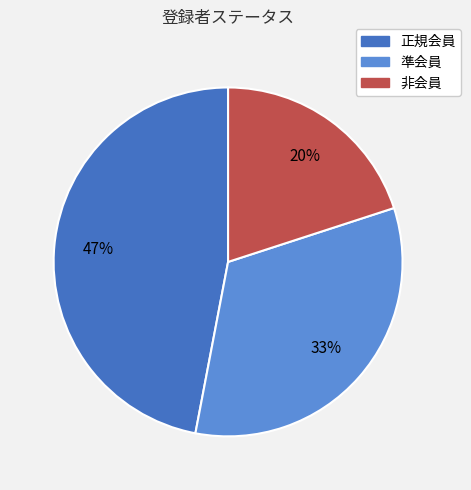

Rank the categories by value from highest to lowest.

正規会員, 準会員, 非会員